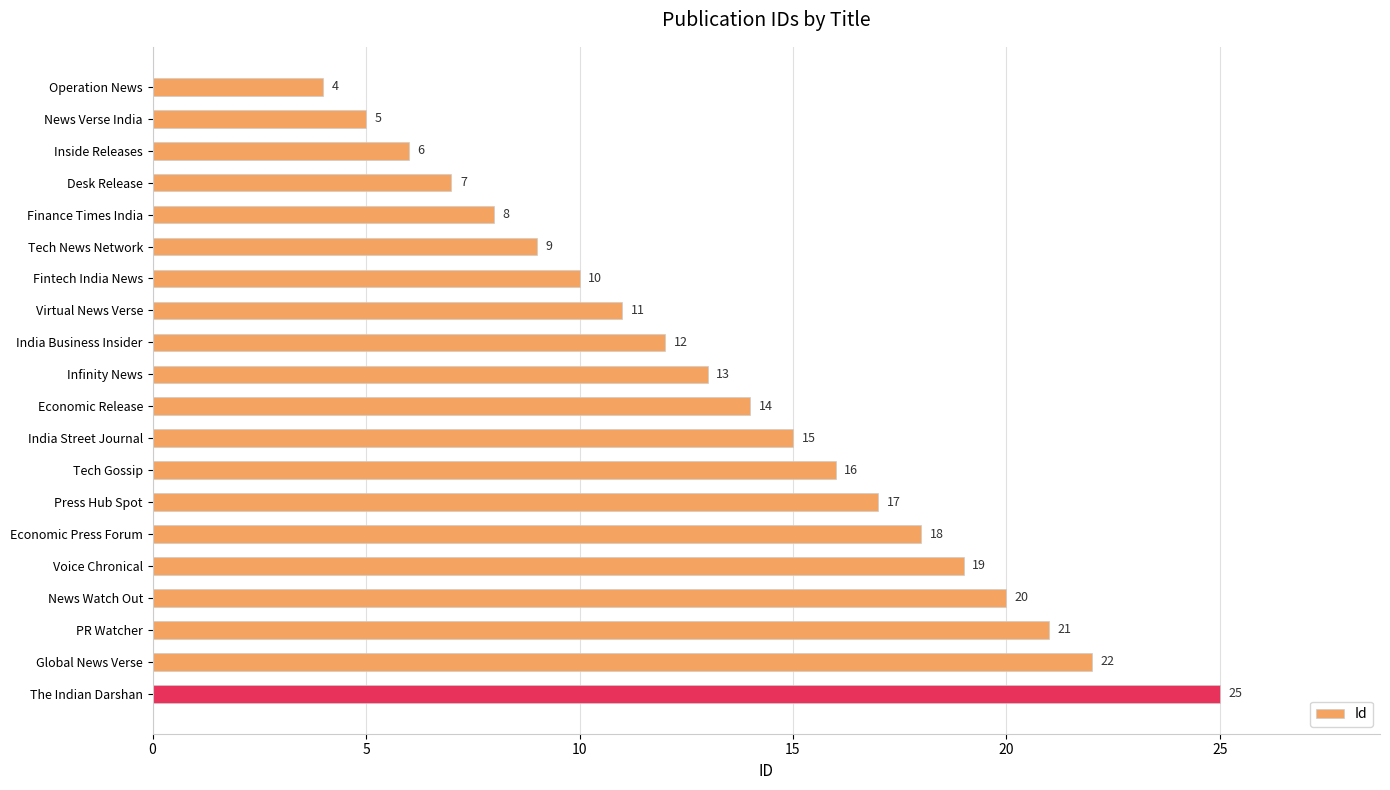

How many categories are shown in the chart?

20